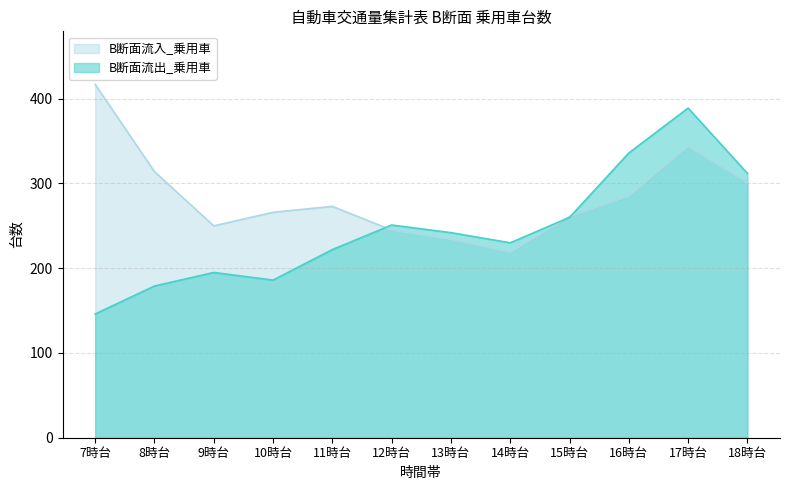

Which series ends up on top after the final intersection of B断面流入_乗用車 and B断面流出_乗用車?

B断面流出_乗用車